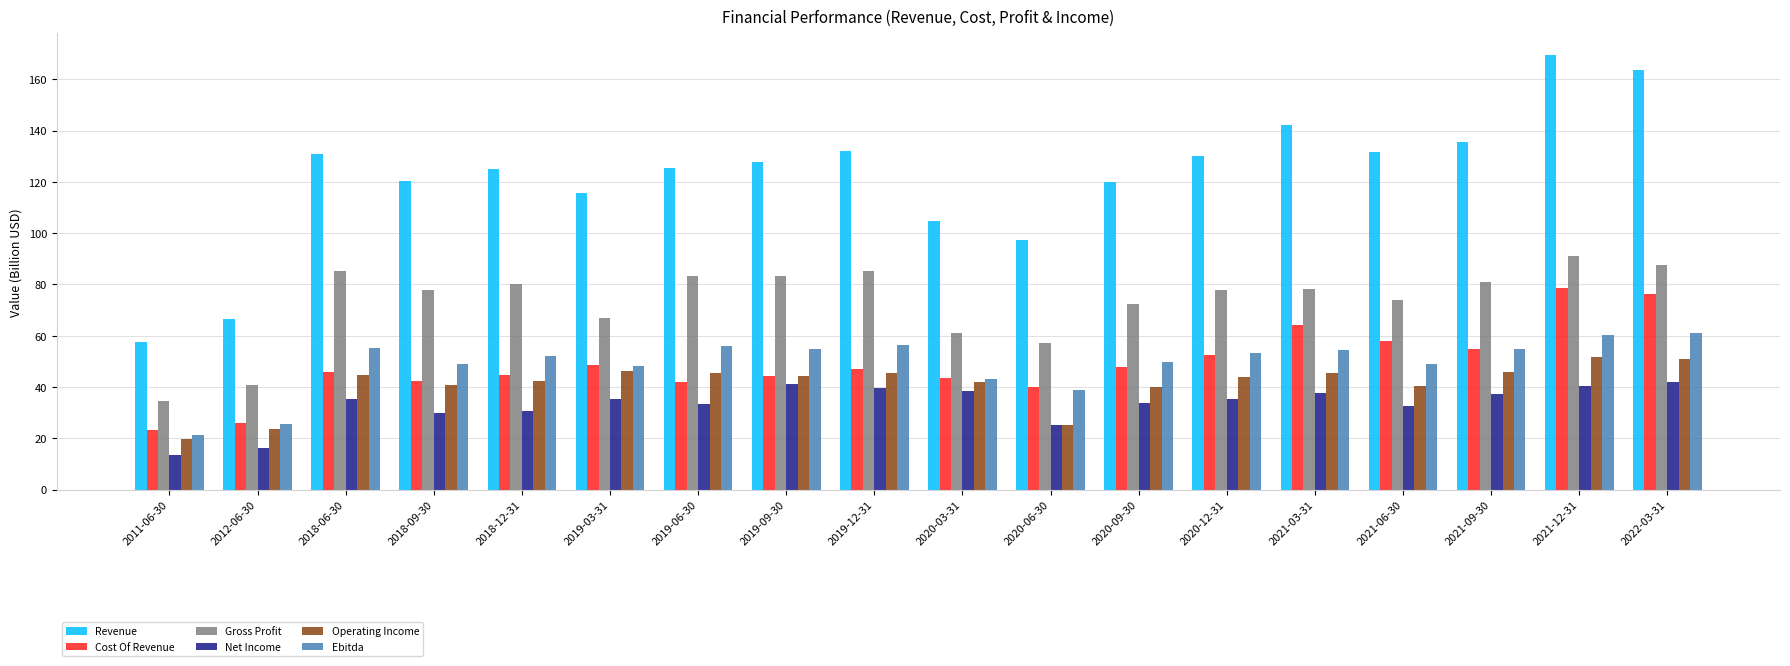

Read the Cost Of Revenue value at 2019-06-30.

41.8